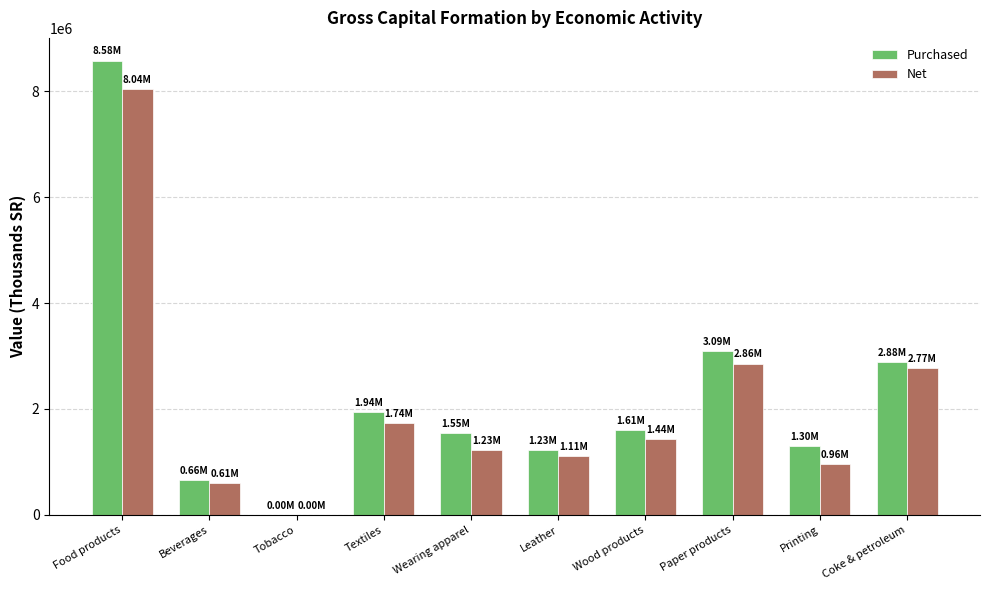

What is the total value across all series at Food products?

16615839